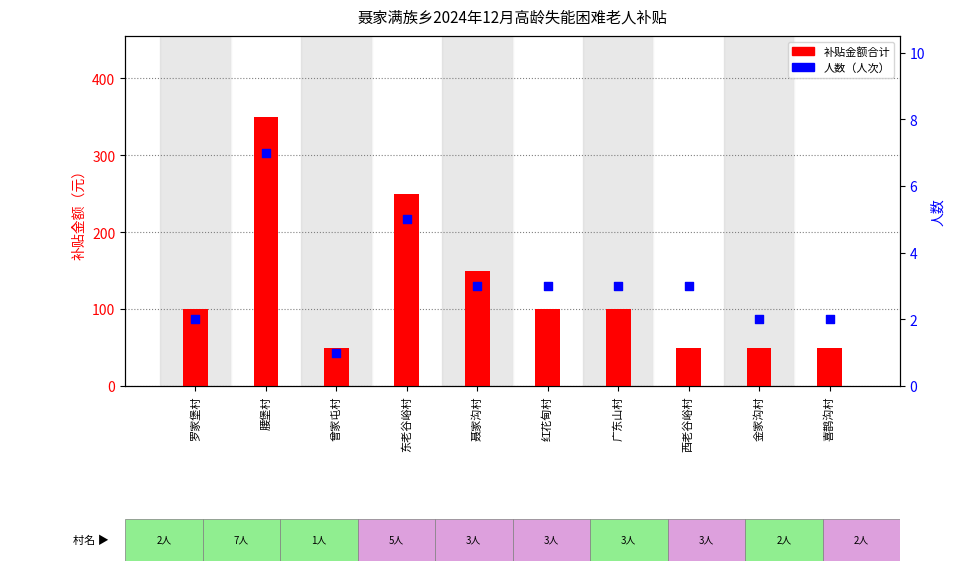

What is the total value across all series at 金家沟村?

52